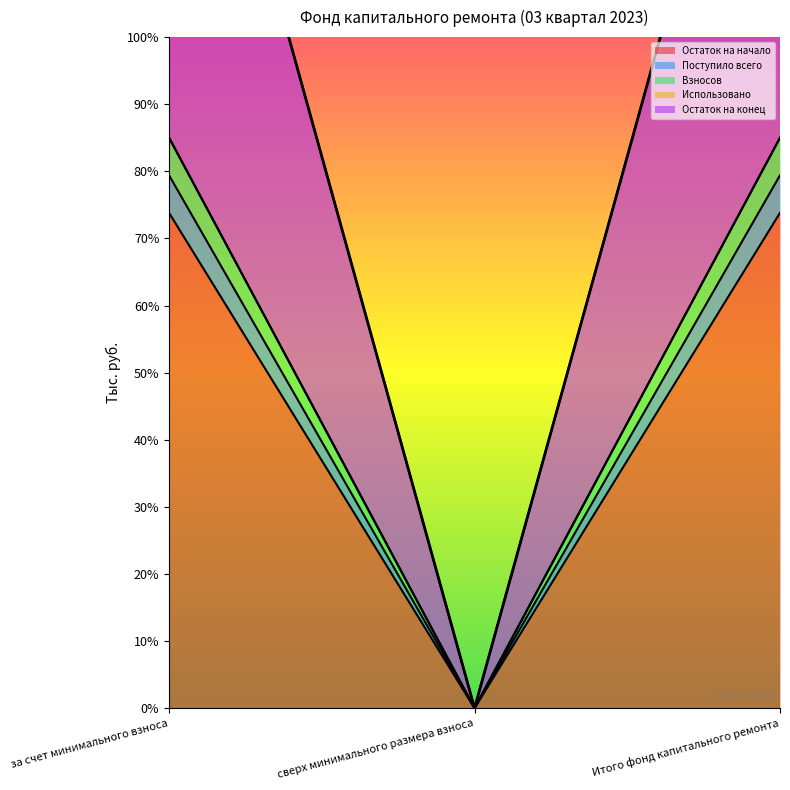

How many categories are shown in the chart?

3